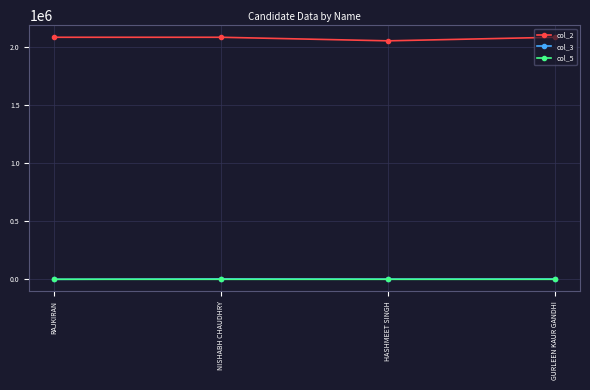

At which label is col_3 closest to 1929?

HASHMEET SINGH